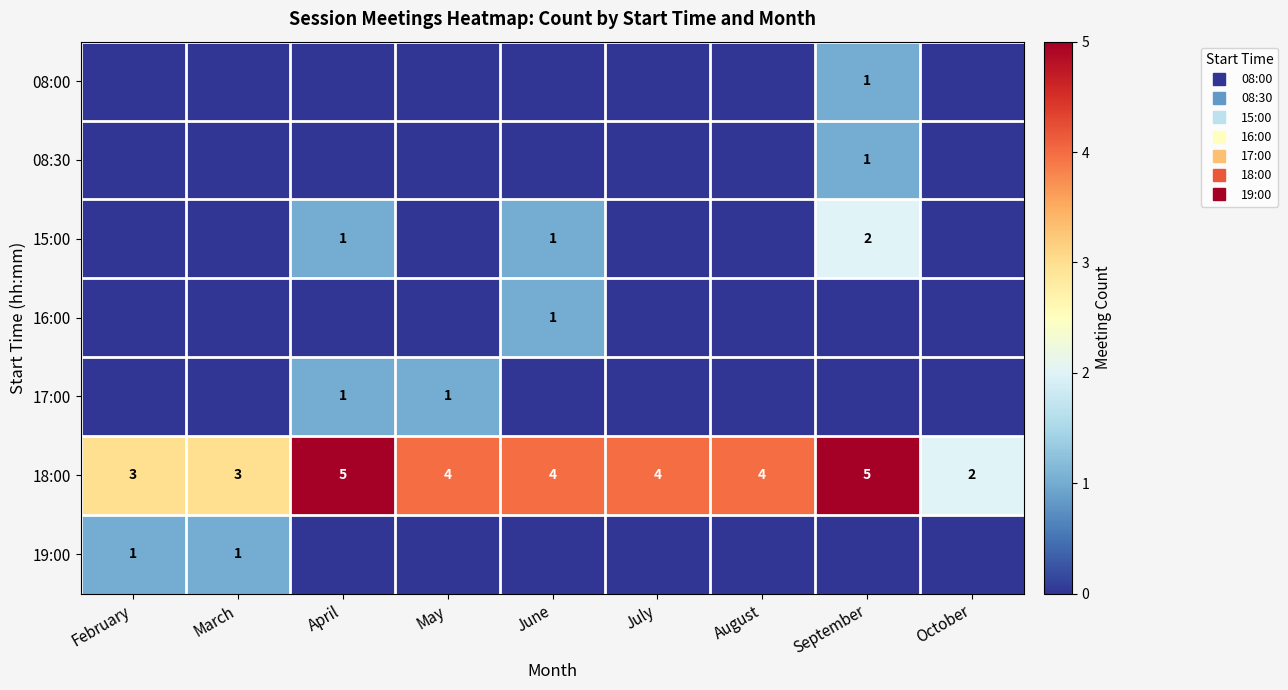

The value of 08:00 at July is 0. True or false?

True